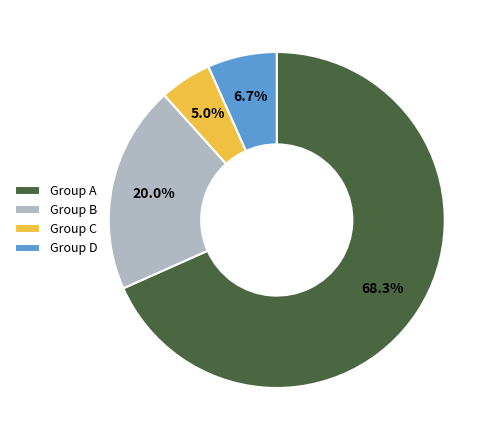

What percentage is NOT represented by Group D?

93.3%